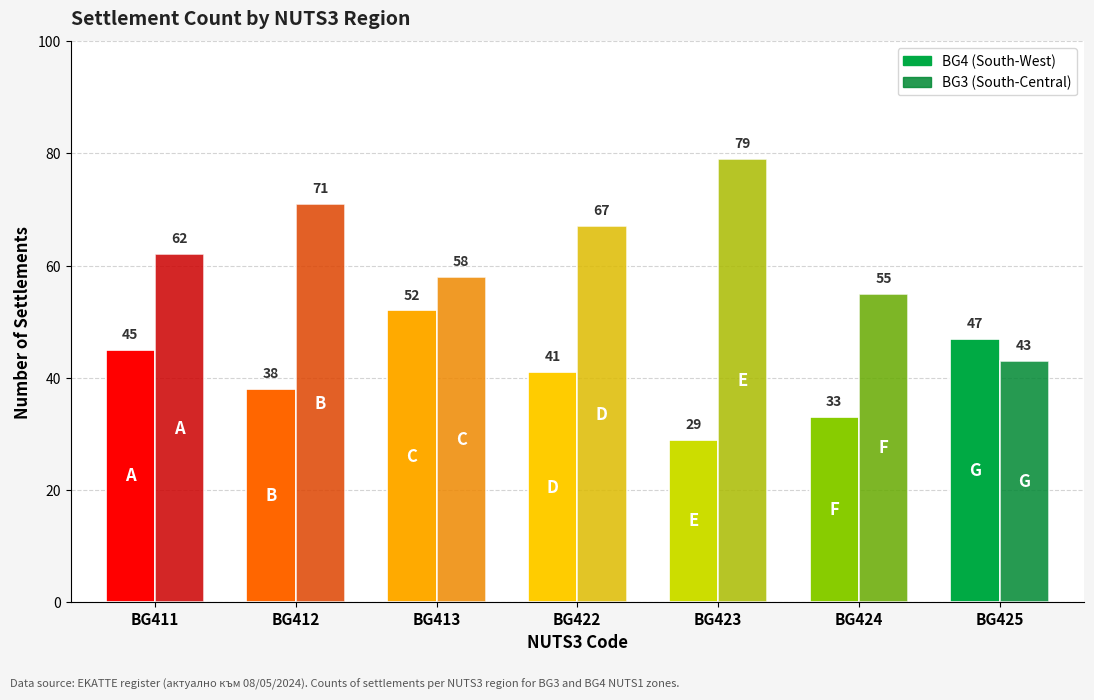

What is the value of the BG3 bar at the 7th from the left?

43